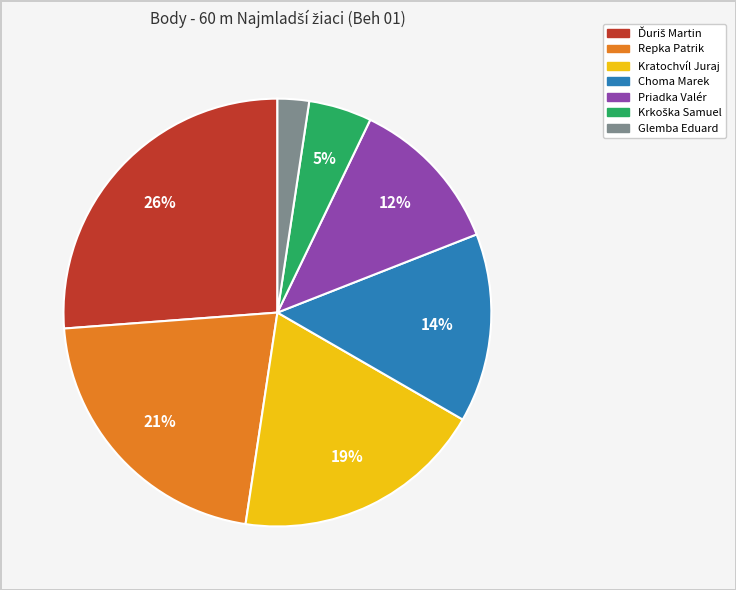

Is the sum of Repka Patrik and Choma Marek greater than half?

No